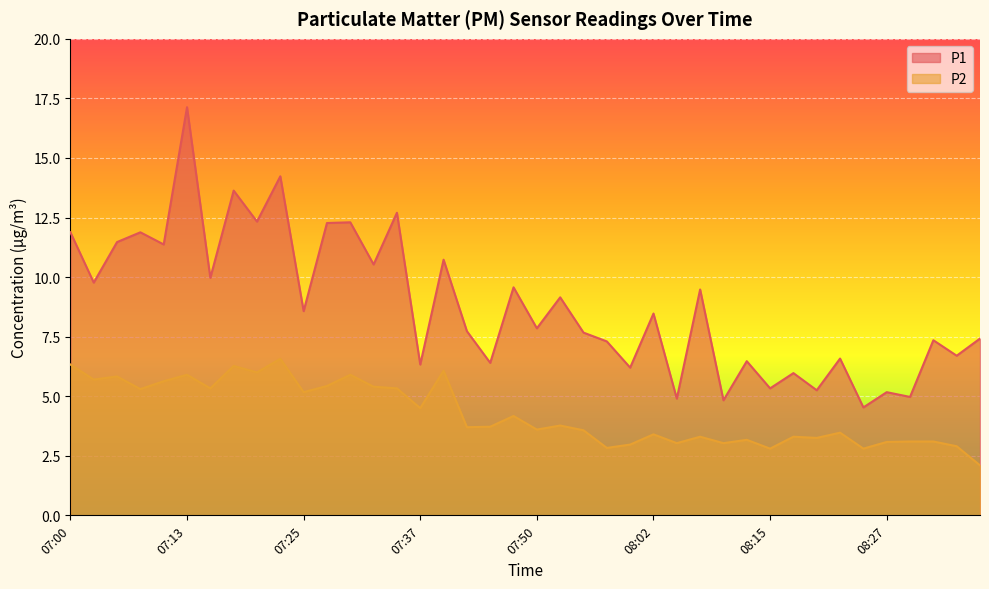

What is the greatest value displayed?

17.1